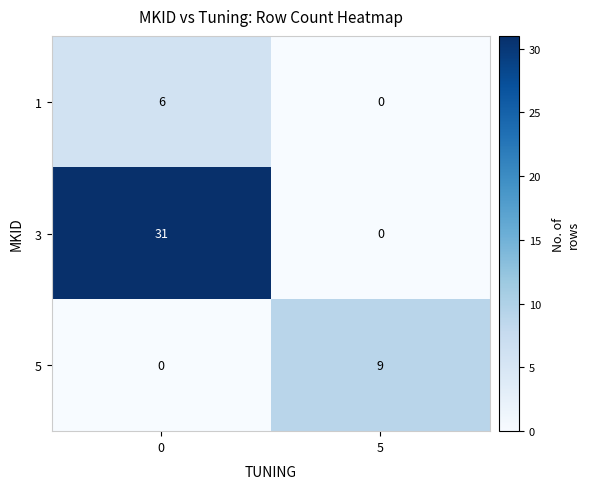

Reading left to right, extract all data points from this chart.

1: 0=6	5=0
3: 0=31	5=0
5: 0=0	5=9